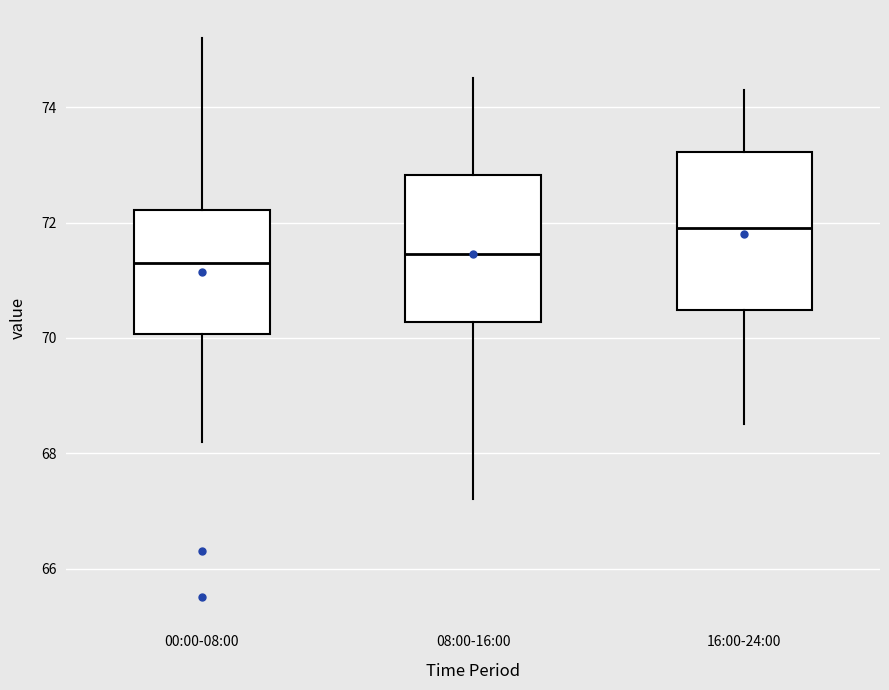

Where does the median line of the box for 08:00-16:00 sit on the y-axis? The values are not printed on the chart, so give them approximately, as read against the axis.

71.4